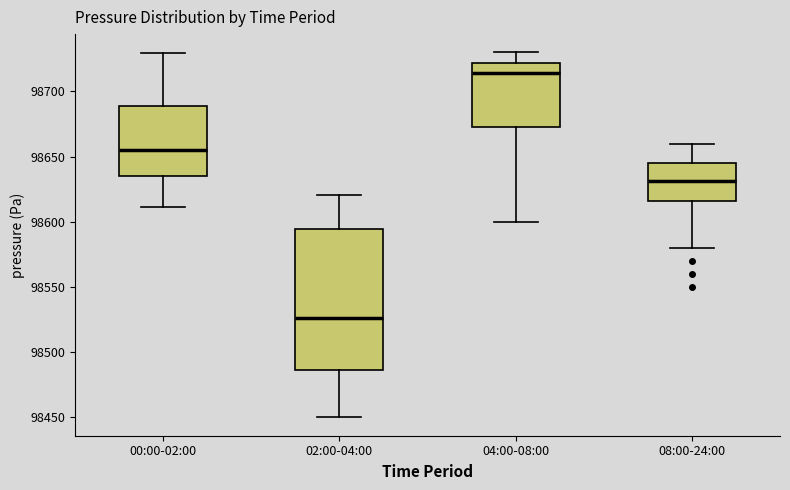

Which box is the tallest, from its lower edge to its upper edge?

02:00-04:00